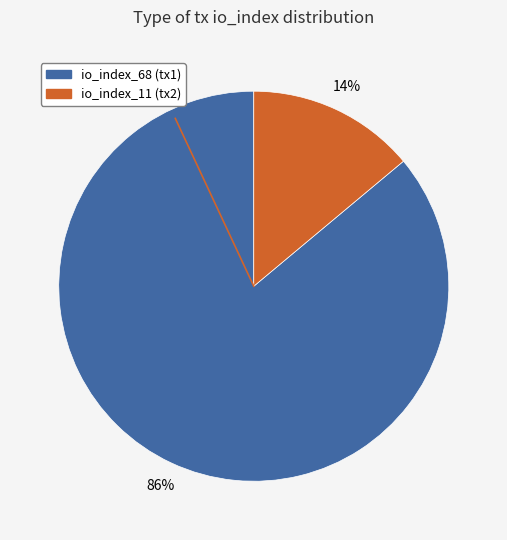

Is it true that io_index_68 is 74% of the pie?

False